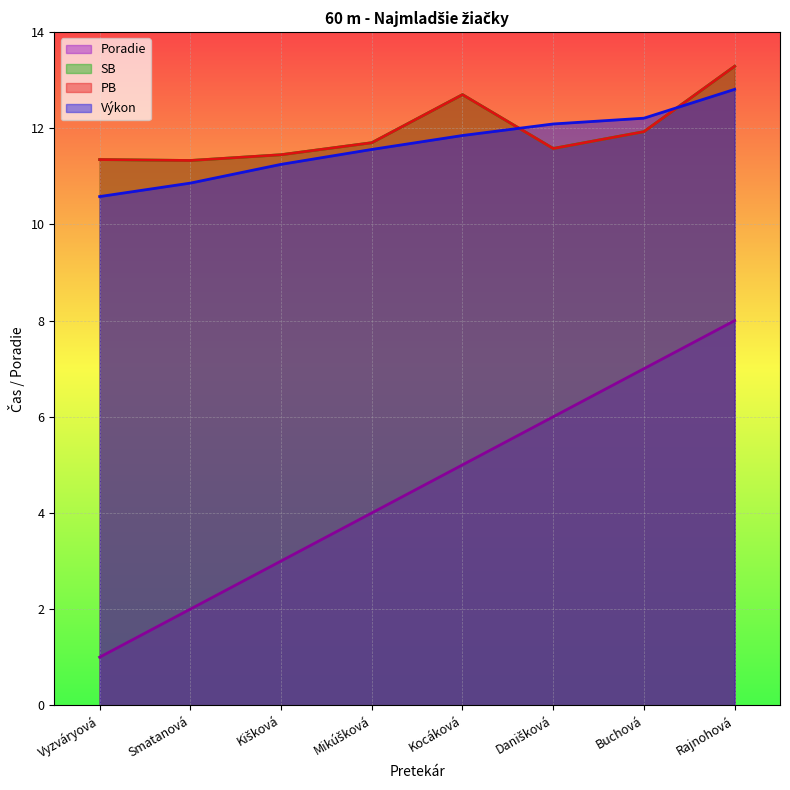

What is the value of the SB point at the 6th from the left?

11.6